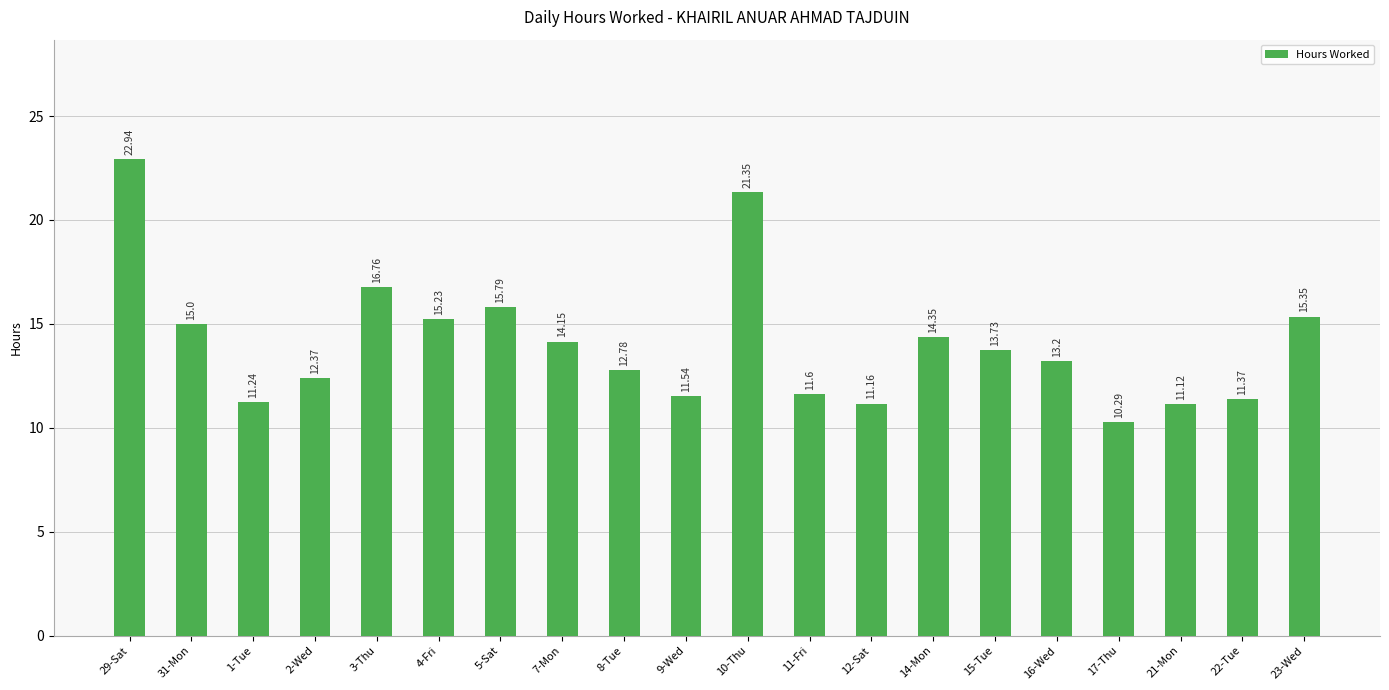

How many distinct data groups are displayed?

1